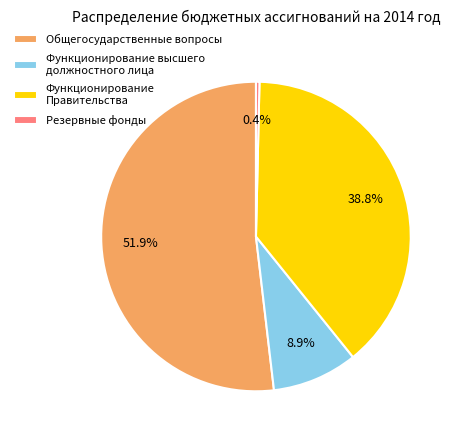

True or false: Функционирование Правительства accounts for 51% of the total.

False